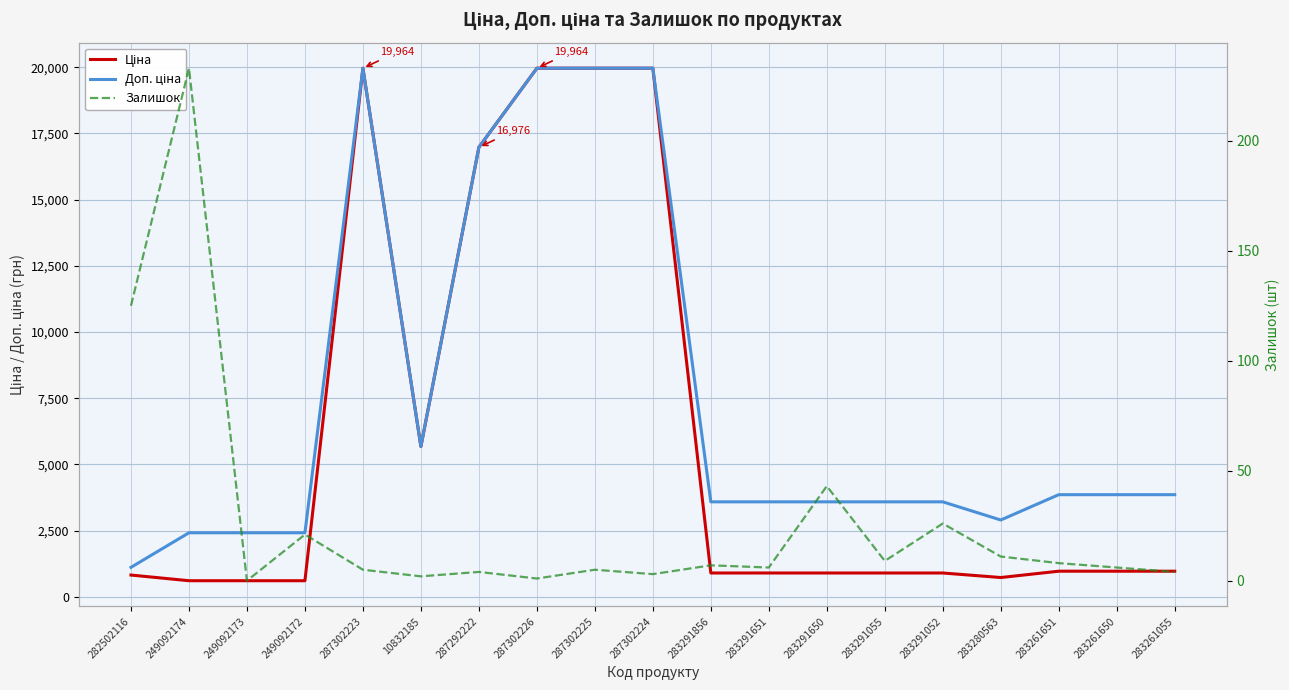

The value of Ціна at 287302225 is 13595.1. True or false?

False